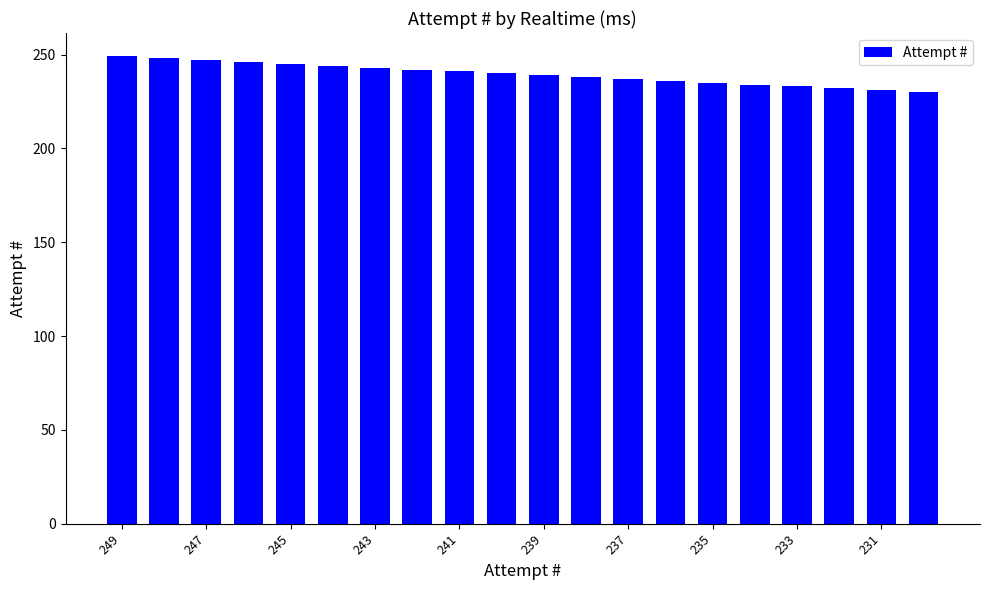

What is the smallest value displayed?

230